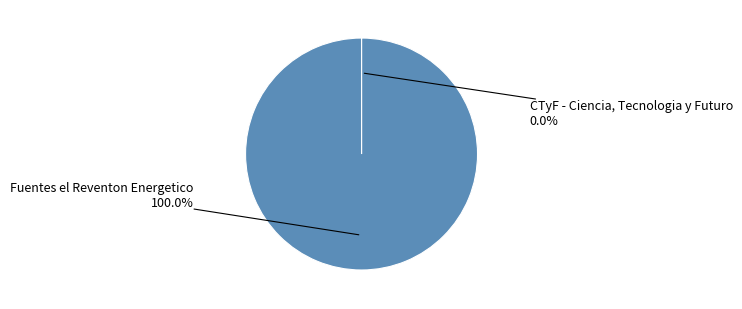

Is there any slice that represents more than half of the pie?

Yes